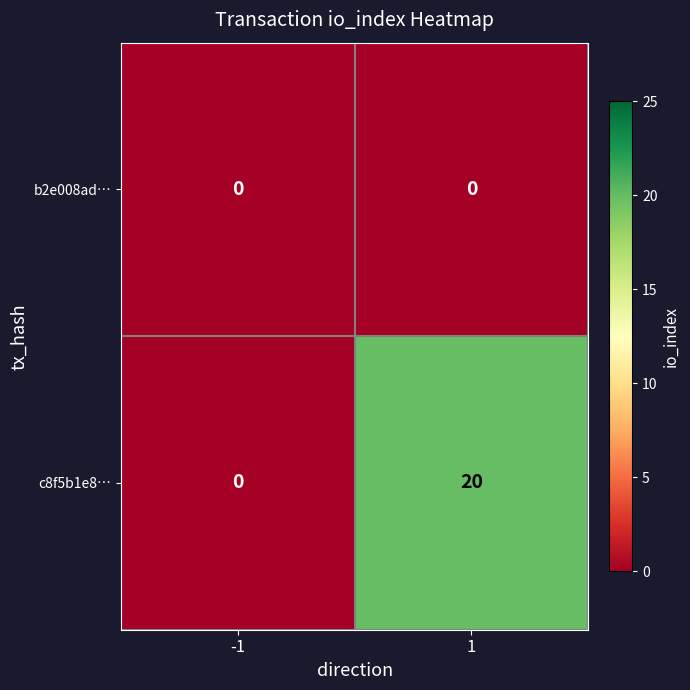

What is the maximum value shown in the chart?

20